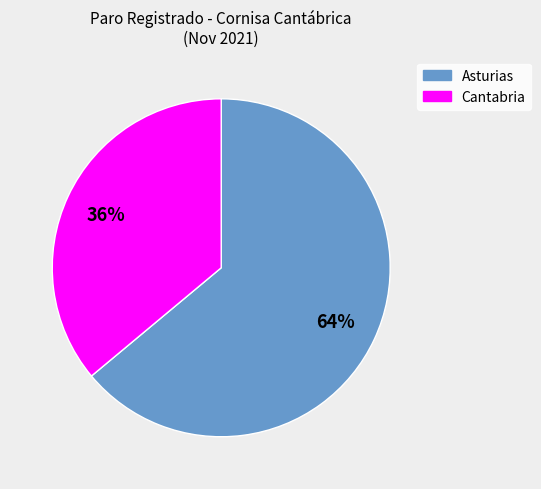

Does any single category account for the majority?

Yes